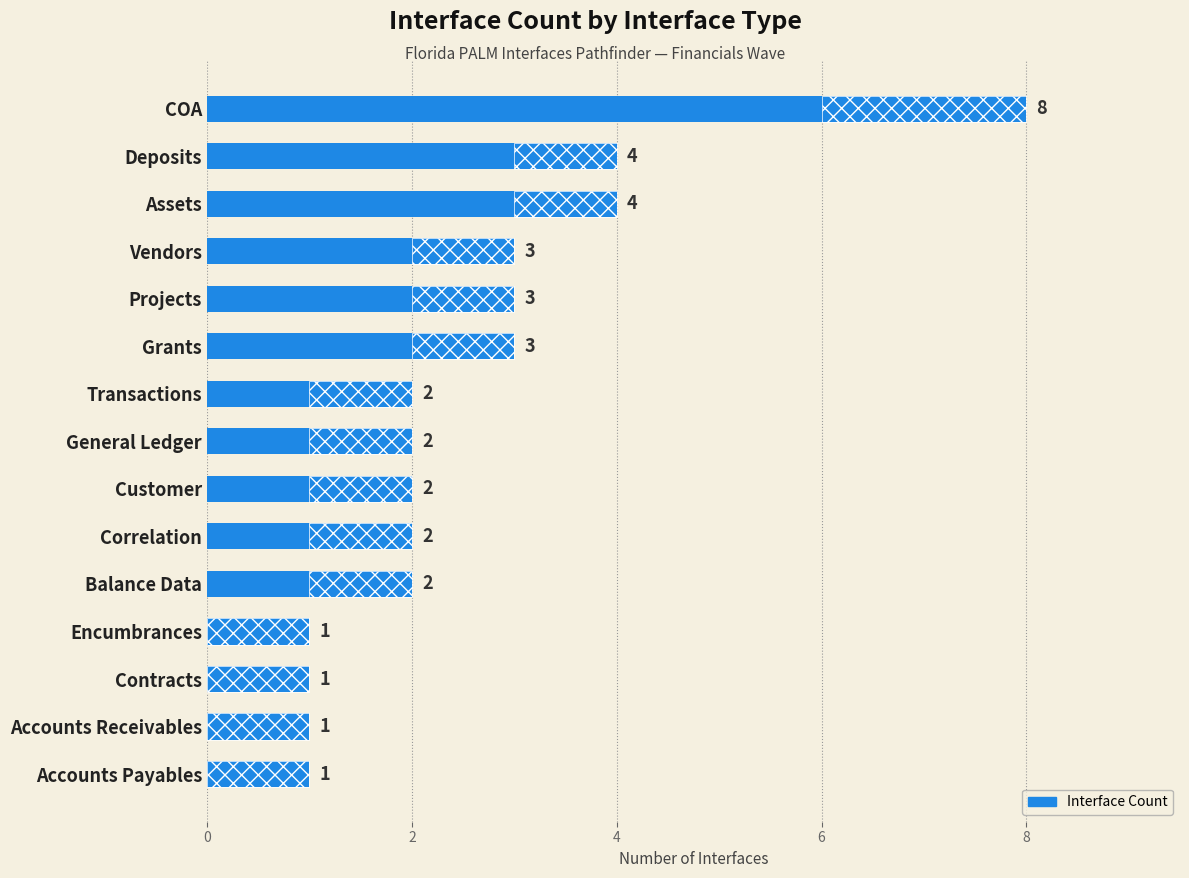

Reading left to right, list all the values displayed in this chart.

1	1	1	1	2	2	2	2	2	3	3	3	4	4	8